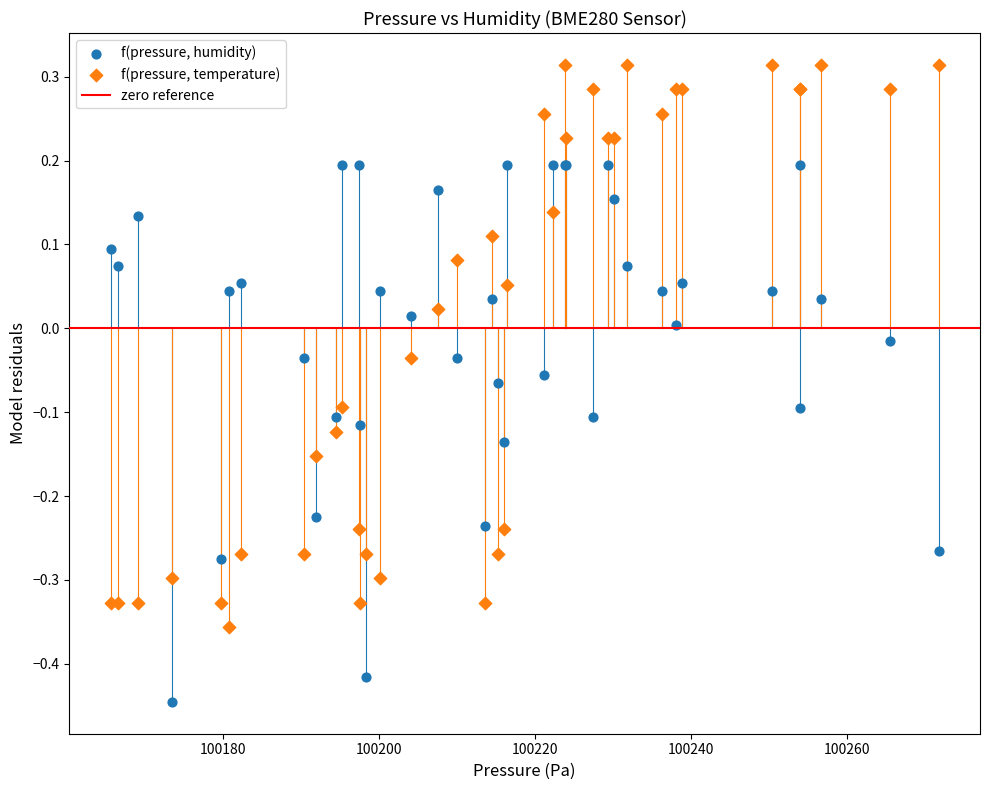

Which series contains the lowest Y value?

f(pressure, humidity)